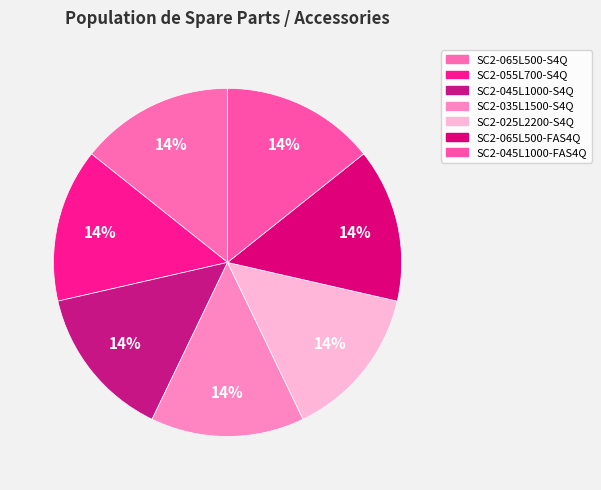

Is it true that SC2-065L500-S4Q is 29% of the pie?

False